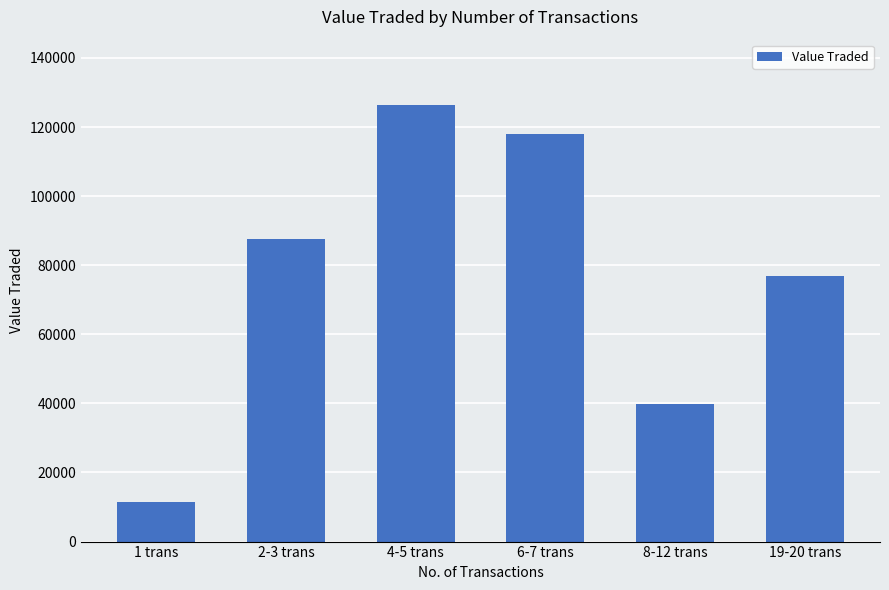

At which label is the value closest to 68966?

19-20 trans